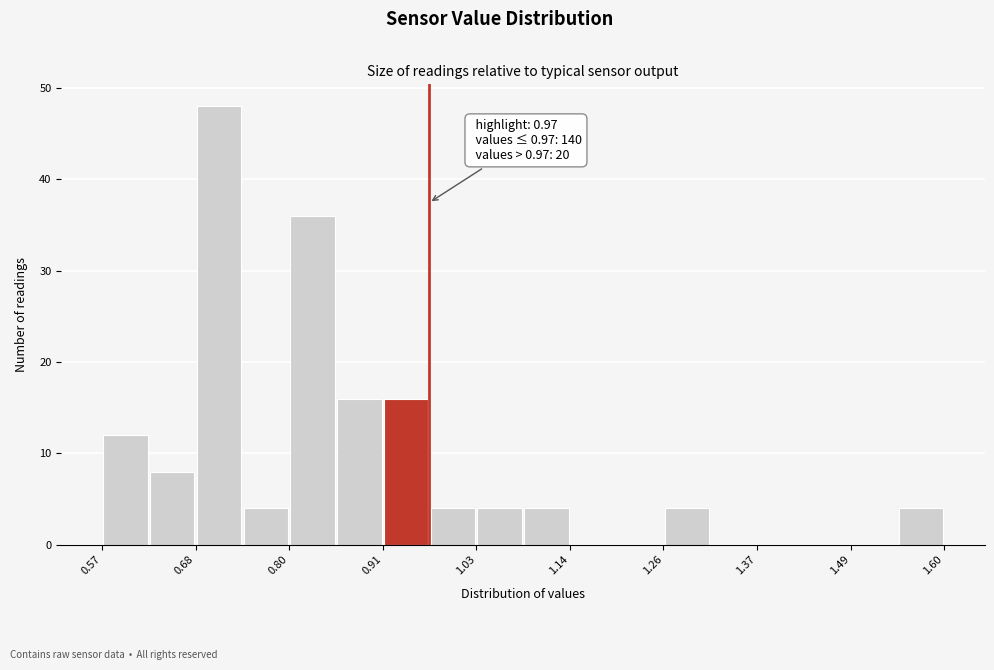

Around what value on the x-axis is the tallest bar? Give the approximate position of its centre, as read against the axis.

0.72